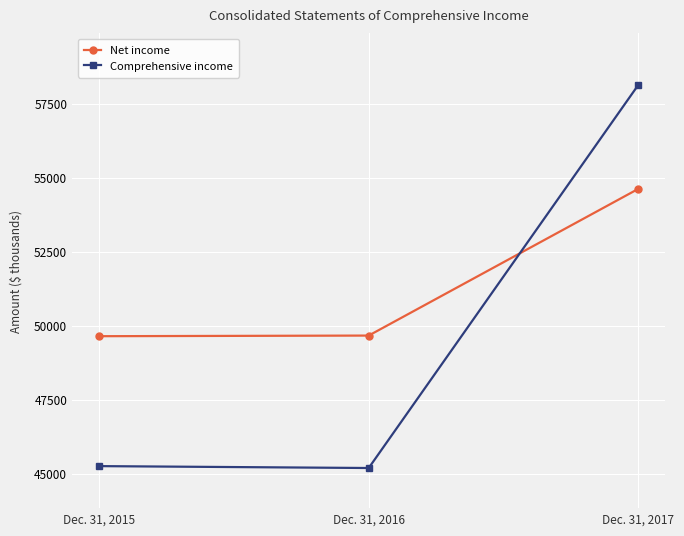

Is it true that Comprehensive income equals 45187 at Dec. 31, 2016?

True